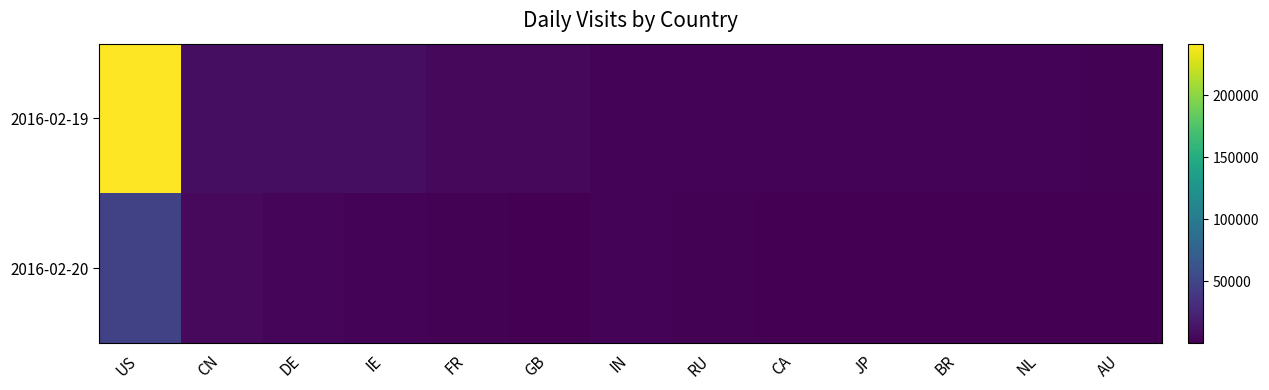

What is the total value across all series at AU?

2440